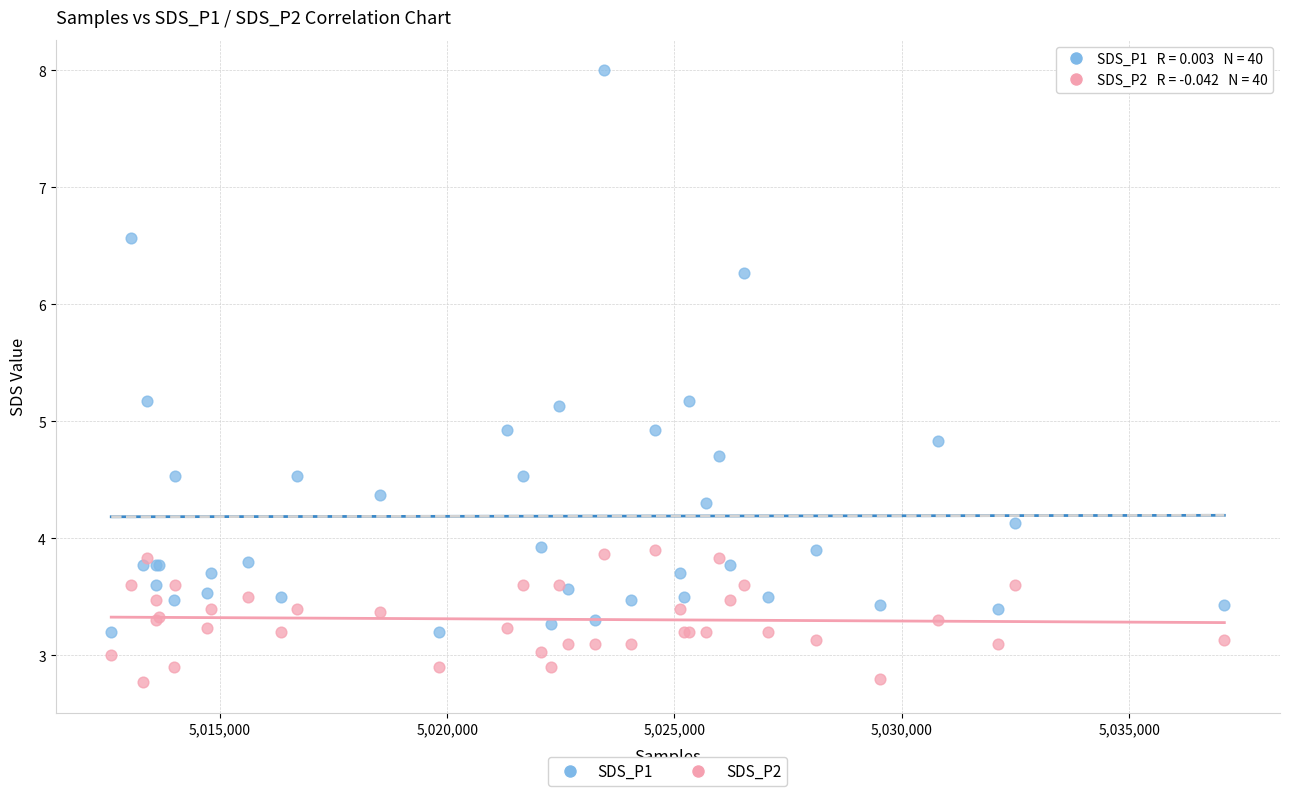

What is the X range (max minus min) for the scatter plot?

24484.0